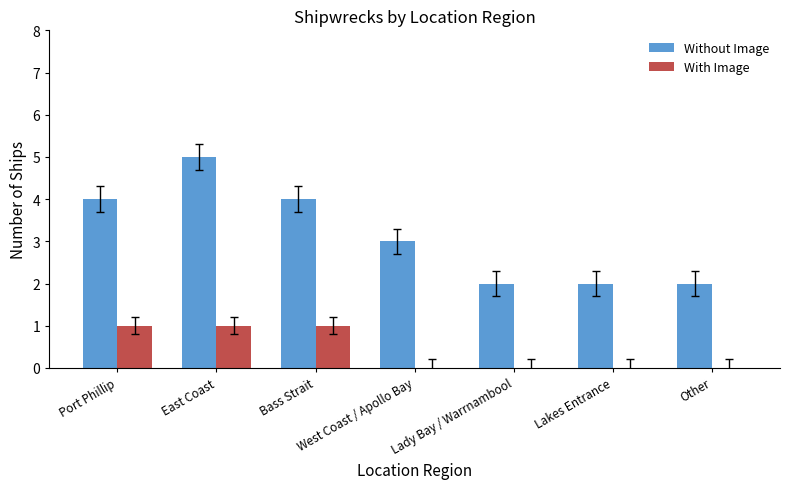

Count the number of data series in this chart.

2